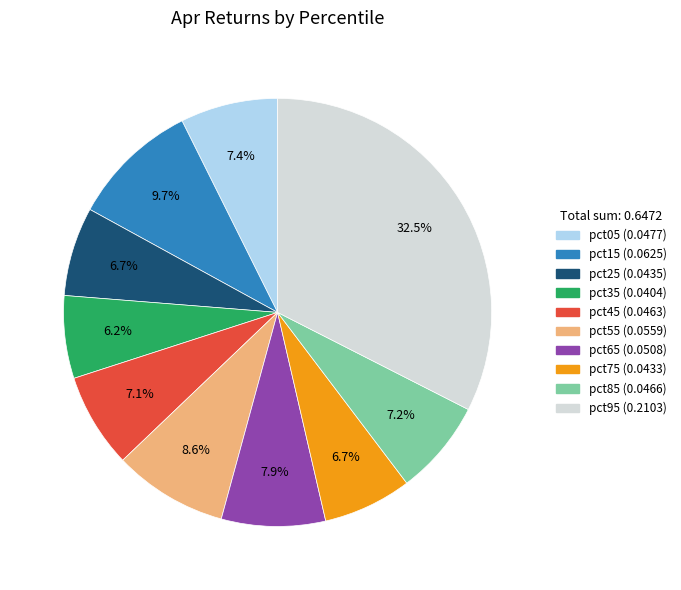

The pct65 slice represents 1% of the pie. True or false?

False